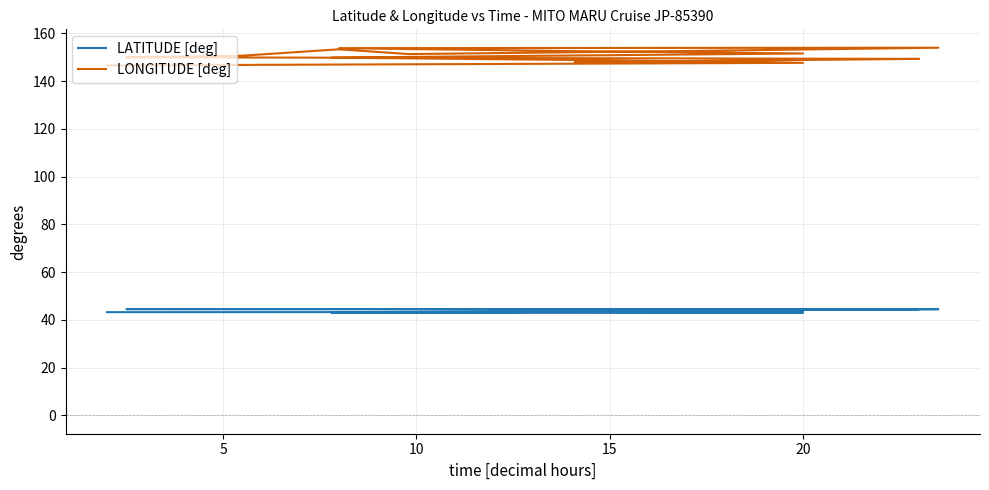

List the series in order of their peak value, highest first.

LONGITUDE [deg], LATITUDE [deg]